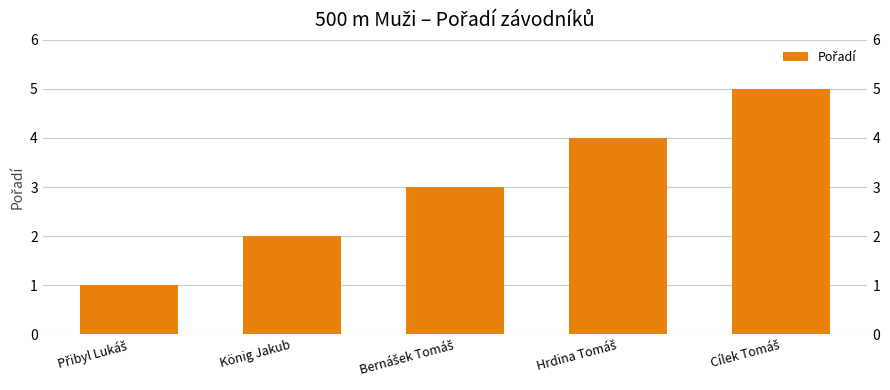

What position from the right is König Jakub?

4